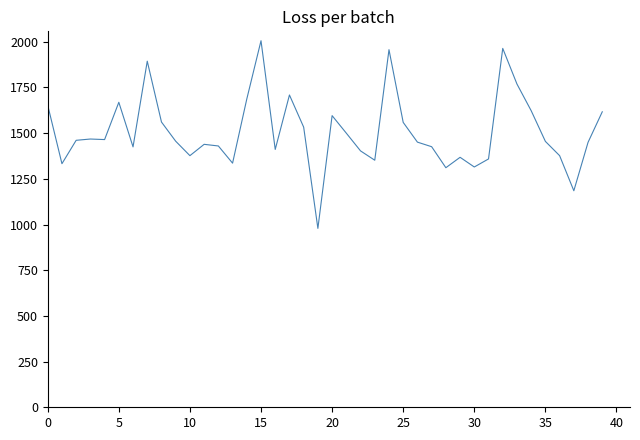

What is the smallest value displayed?

979